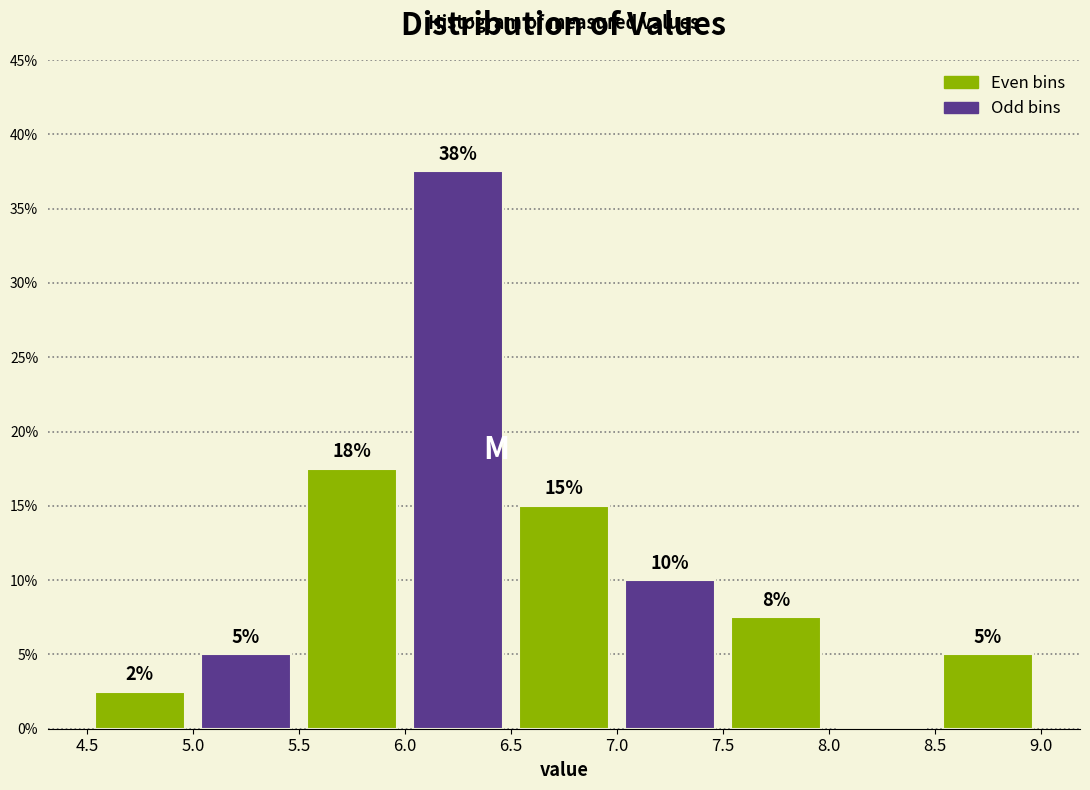

Which range on the x-axis has the tallest bar?

6.0 to 6.5